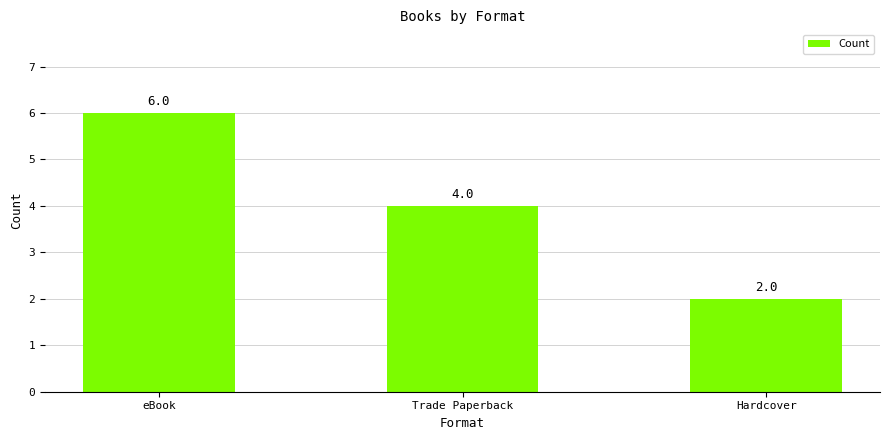

What is the sum of all values?

12